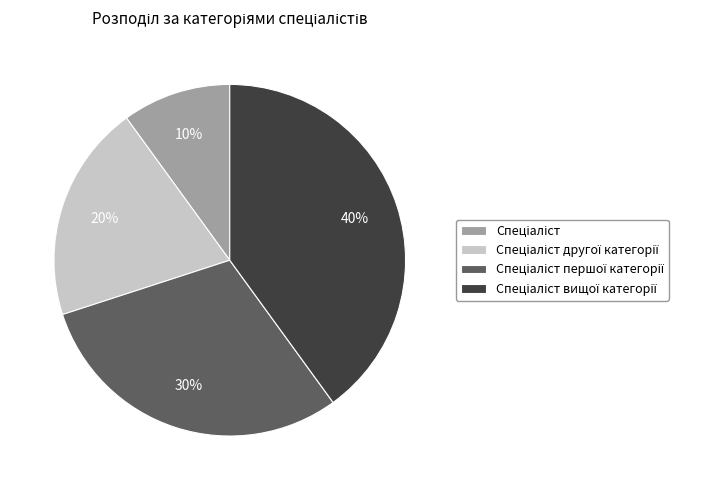

To the nearest percent, what is the average slice percentage?

25%